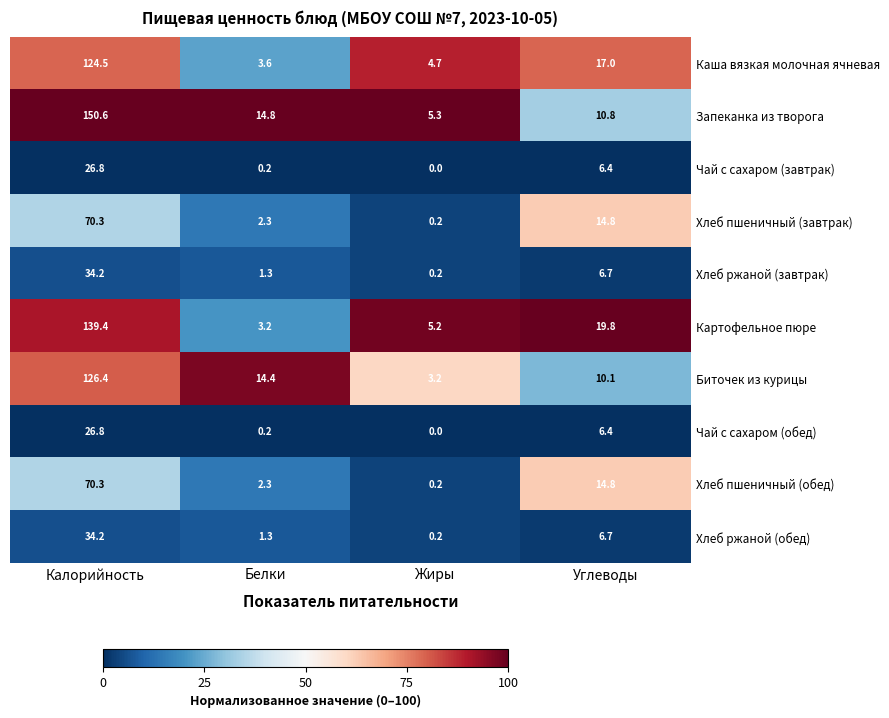

Rank the categories by Каша вязкая молочная ячневая value from lowest to highest.

Белки, Жиры, Углеводы, Калорийность